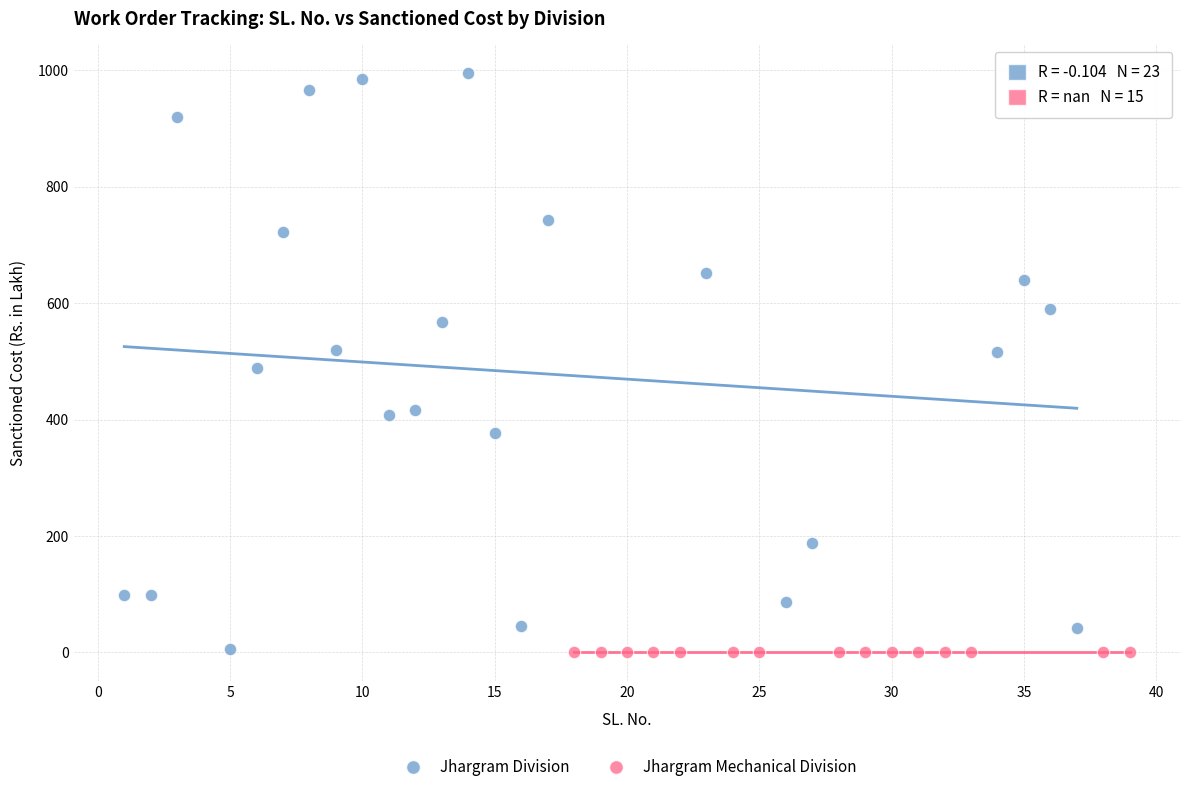

Which series contains the highest Y value?

Jhargram Division